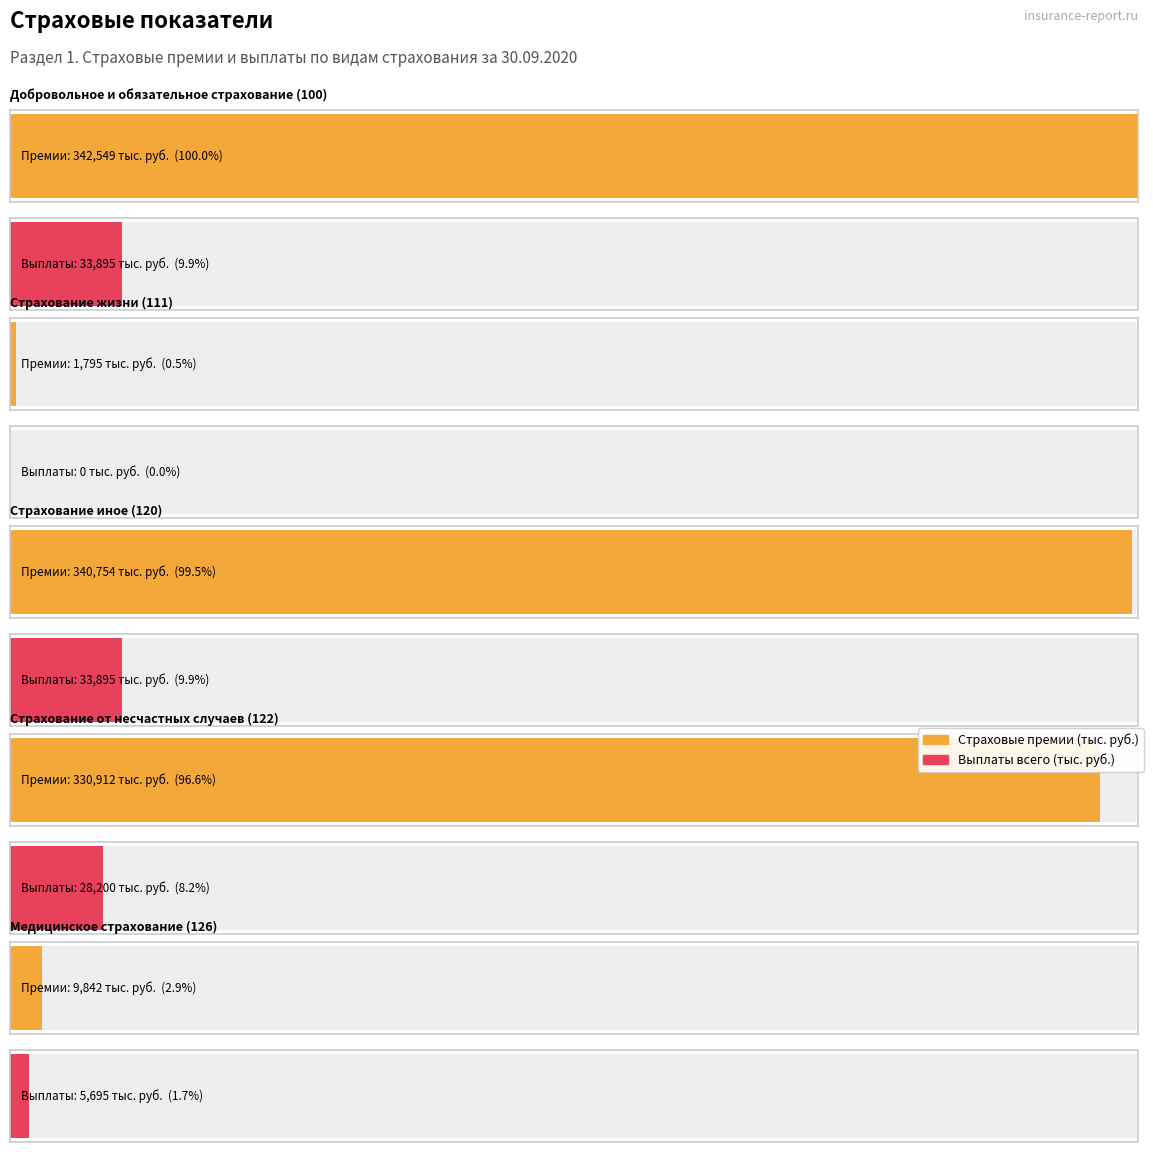

Reading left to right, transcribe all the data shown in this chart.

Страховые премии (тыс. руб.): 342549.2	1795.2	340754.0	330911.9	9842.1
Выплаты всего (тыс. руб.): 33895.0	0.0	33895.0	28200.4	5694.6